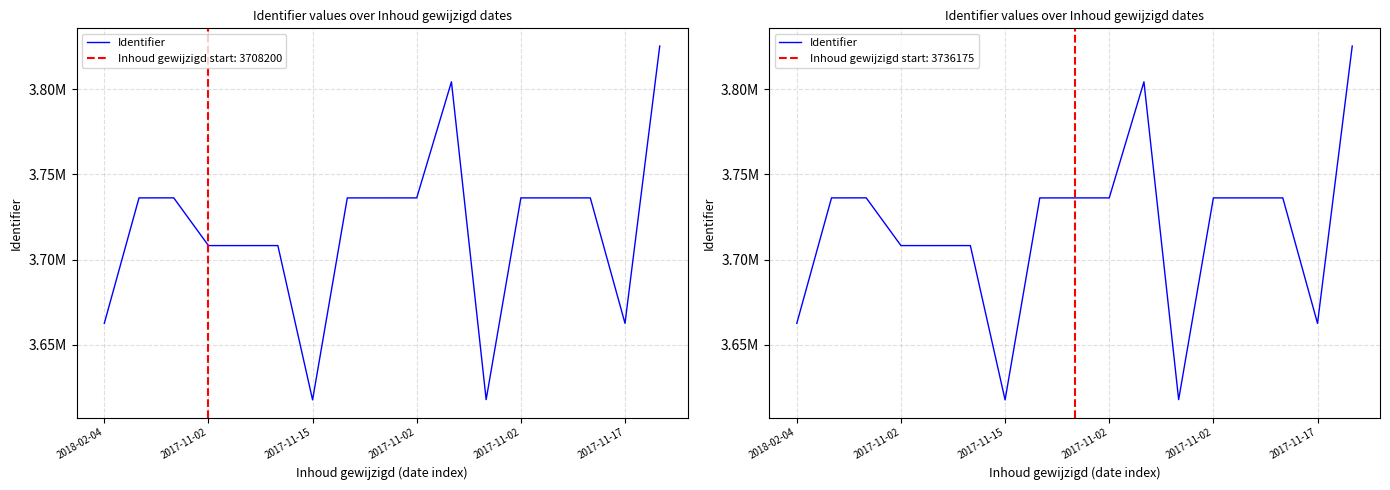

What is the ratio of the value at 8 to the value at 13?

1.0